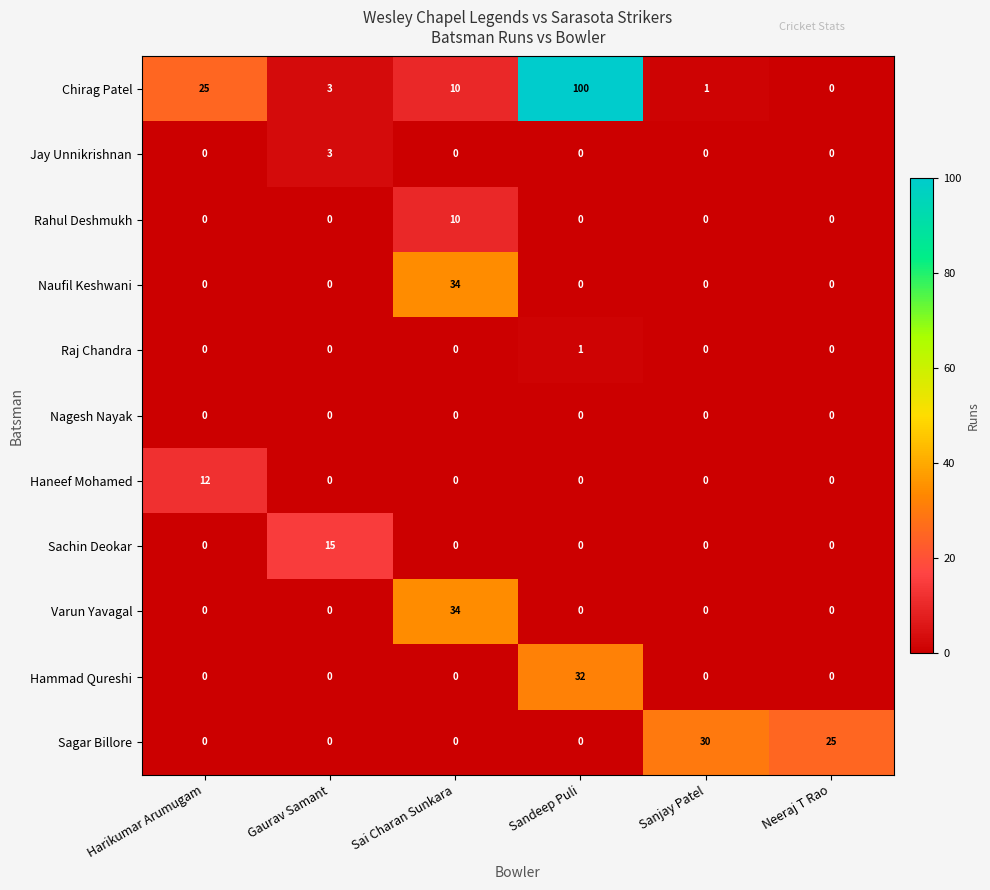

What is the highest value of the Varun Yavagal series?

34